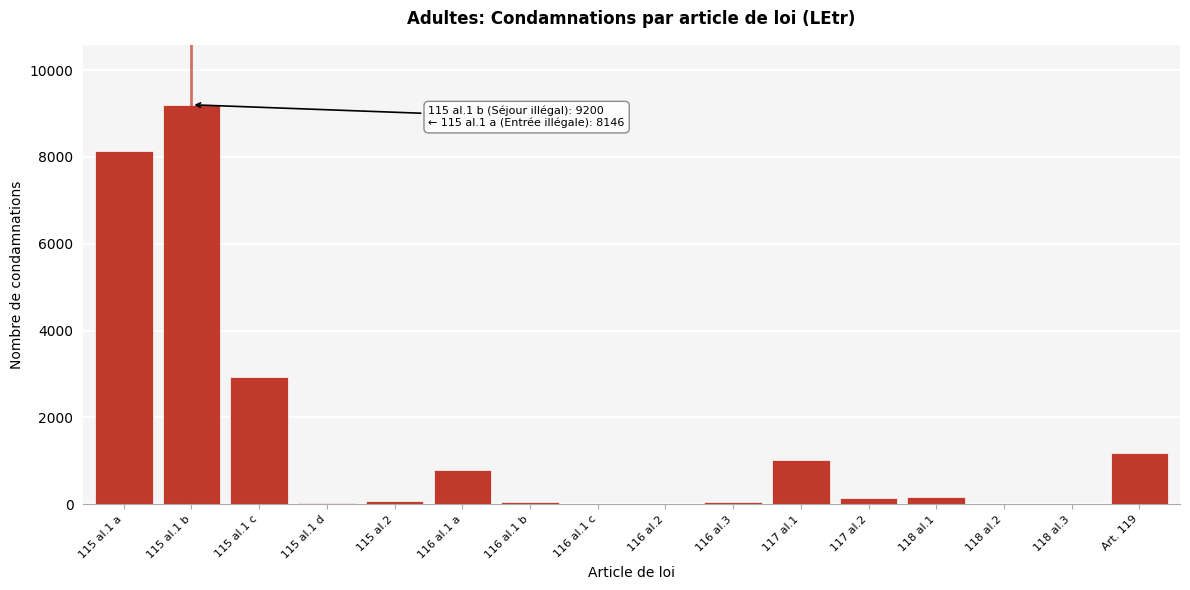

Where is the data nearest to the value 4602?

115 al.1 c